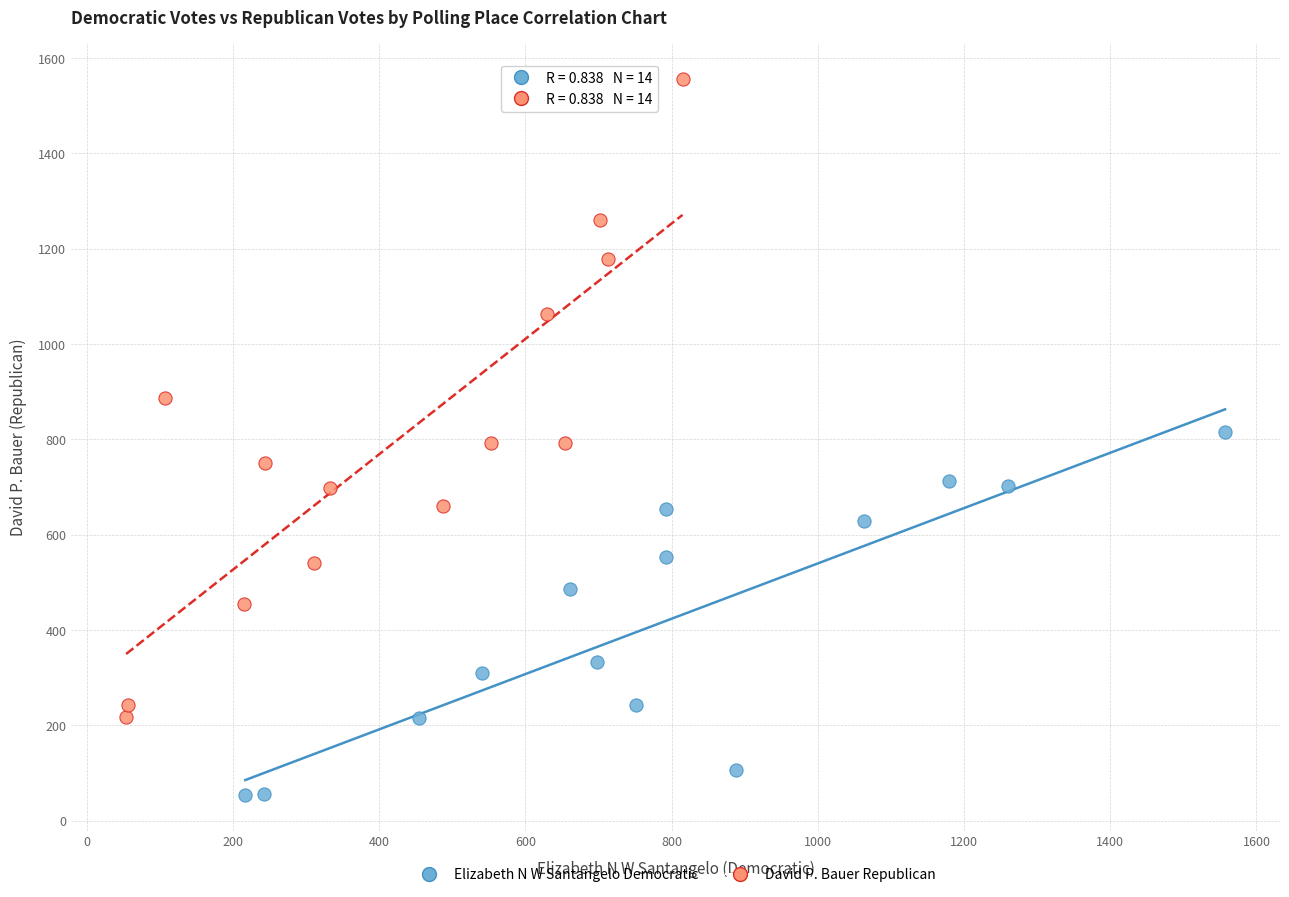

Which series has the largest Y range (max minus min)?

David P. Bauer Republican